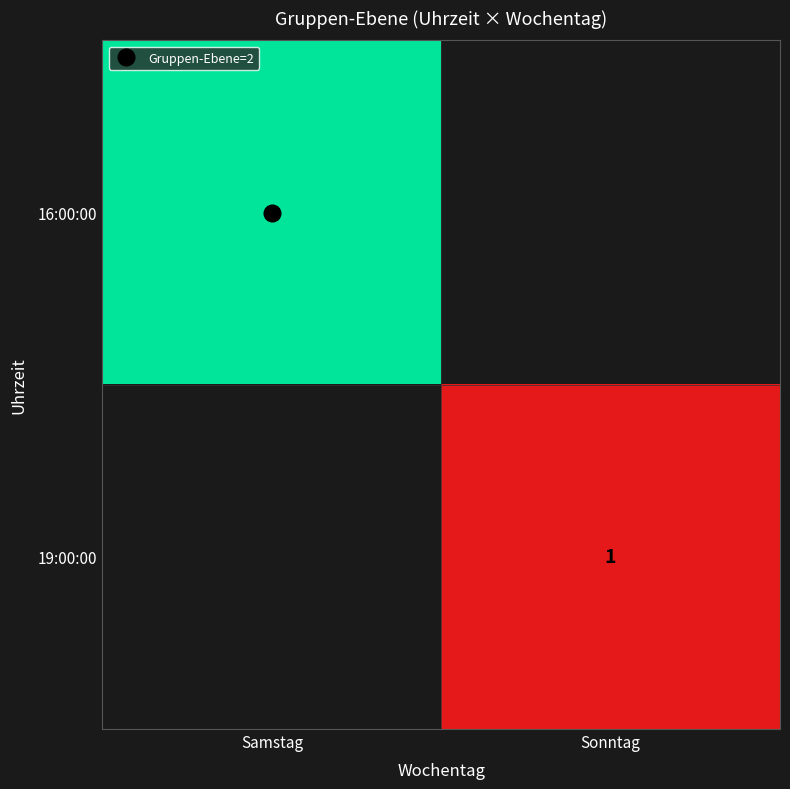

Is the value of 19:00:00 at Sonntag greater than the value of 16:00:00 at Sonntag?

No